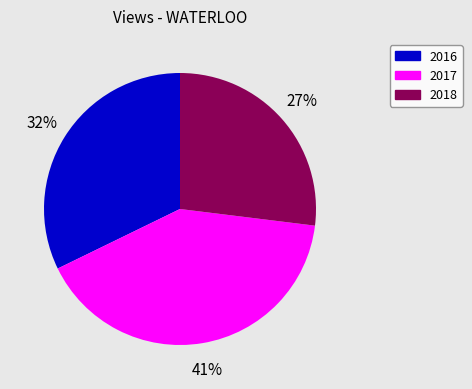

Is there any slice that represents more than half of the pie?

No